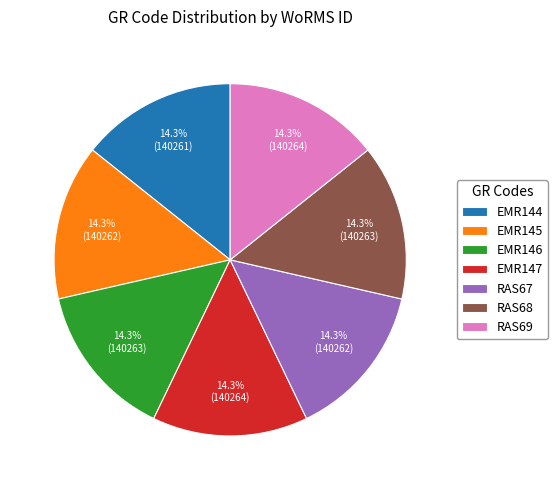

What percentage is NOT represented by EMR144?

85.7%